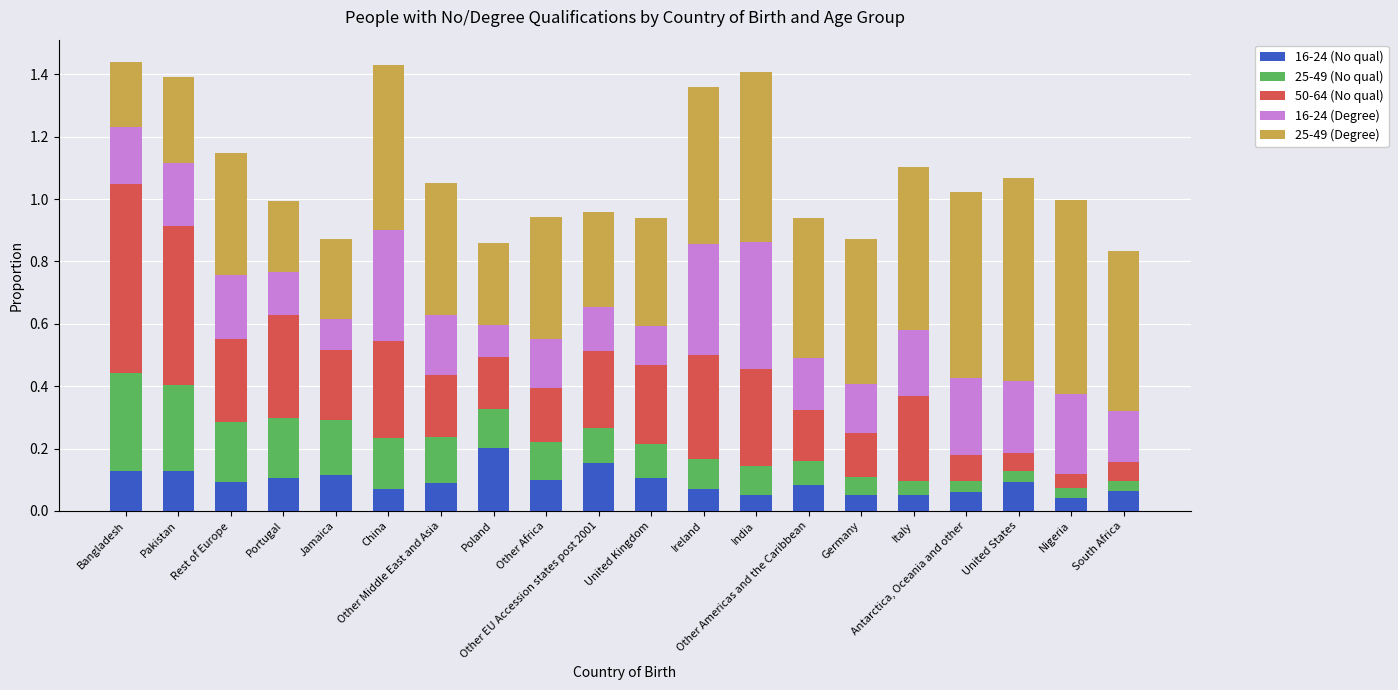

Are the bars horizontal?

No